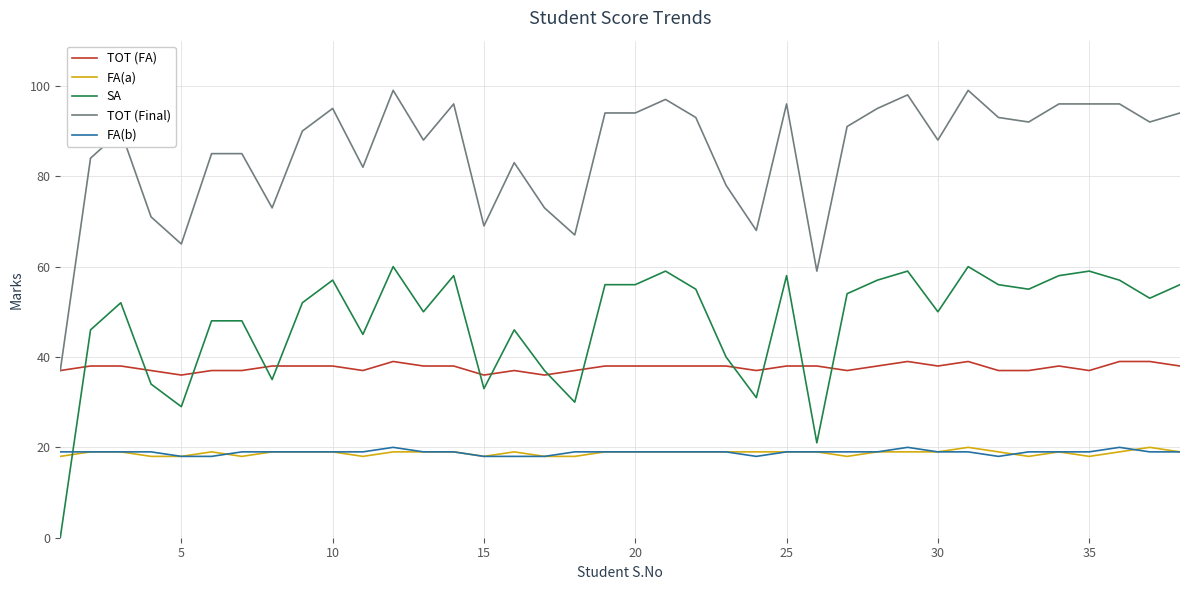

True or false: FA(b) and TOT (FA) cross at least once.

False